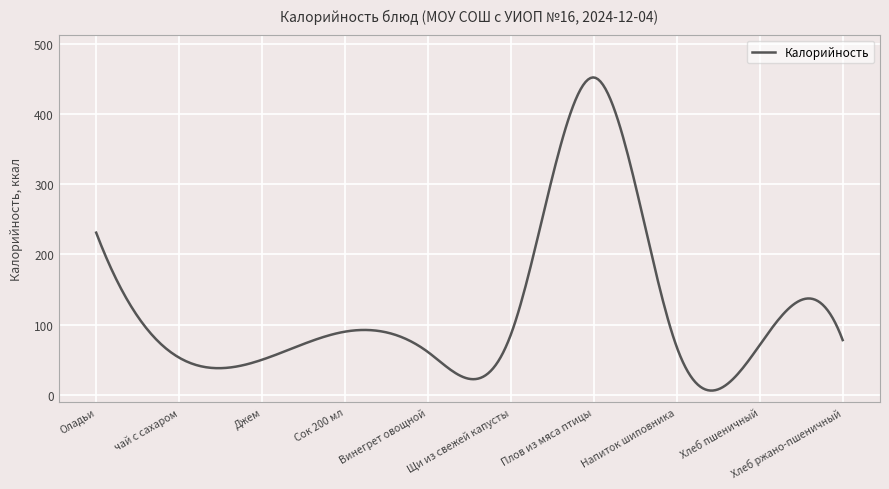

What is the greatest value displayed?

452.0